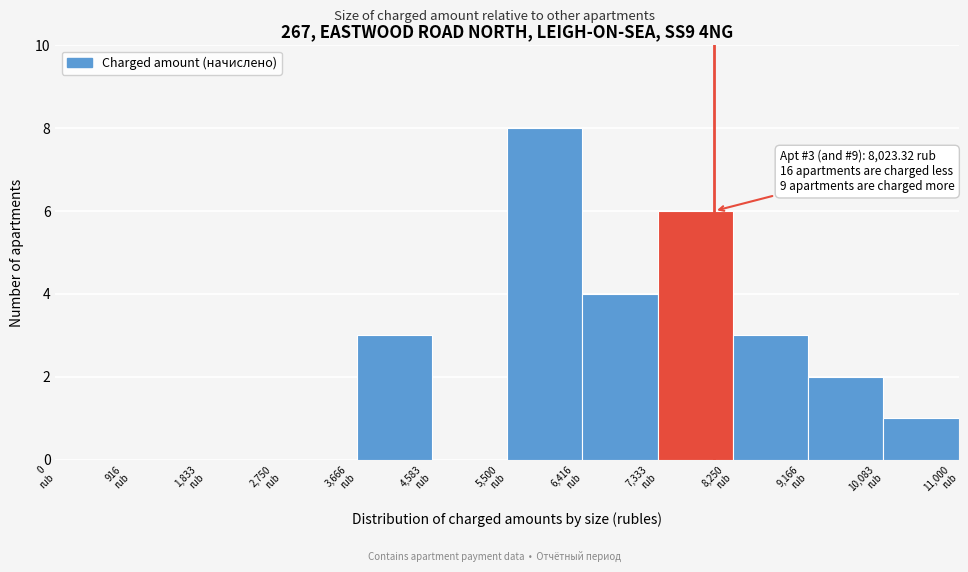

Over which range of the x-axis is the bar tallest?

5500 to 6400